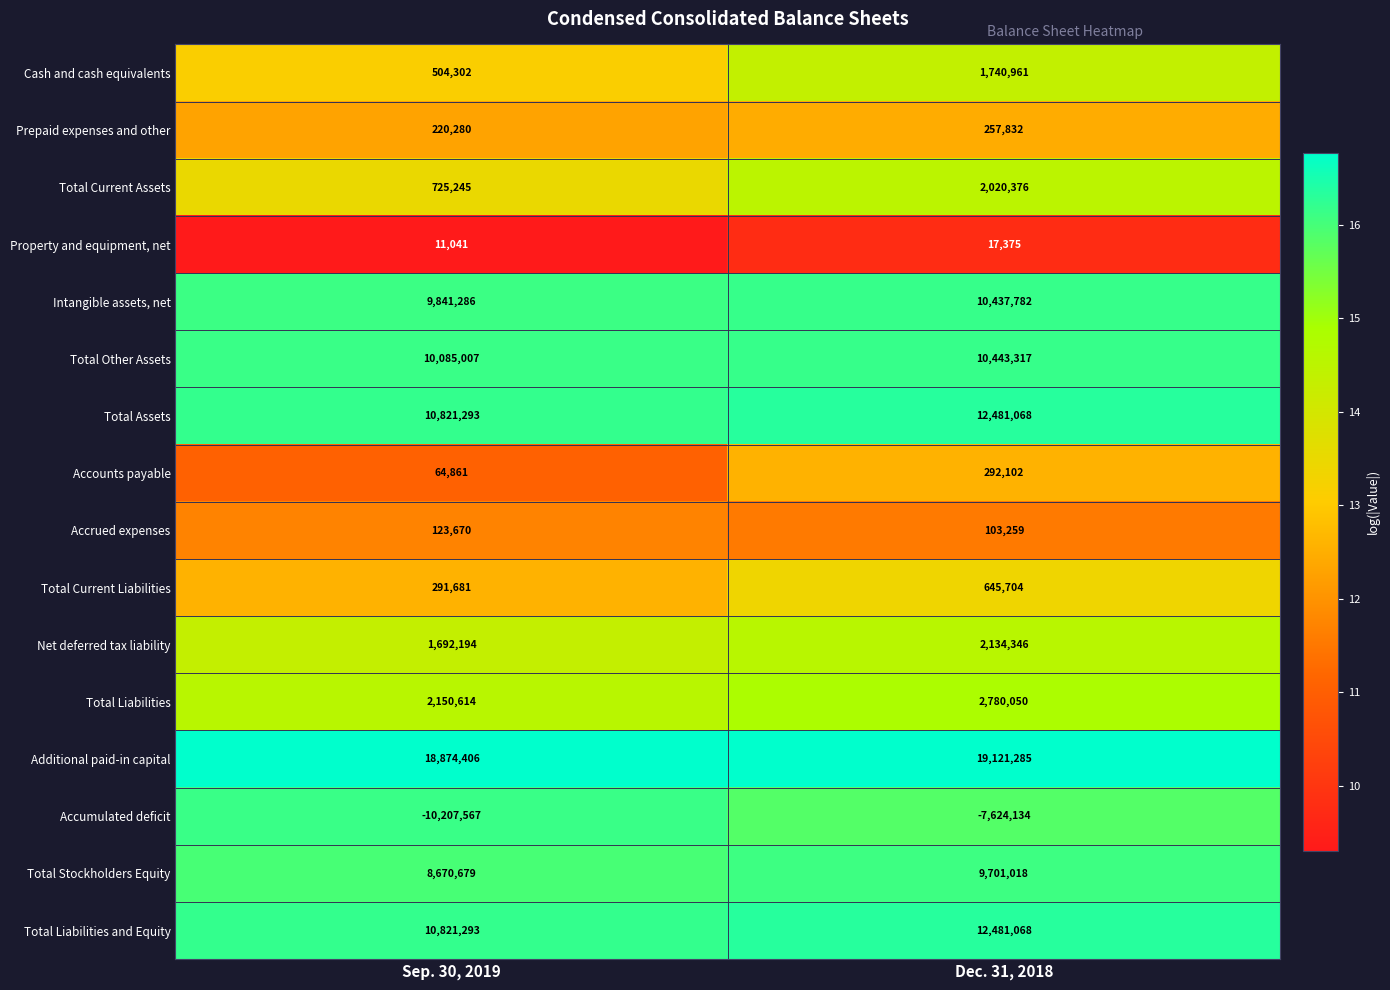

What is the lowest value of the Total Liabilities series?

2150614